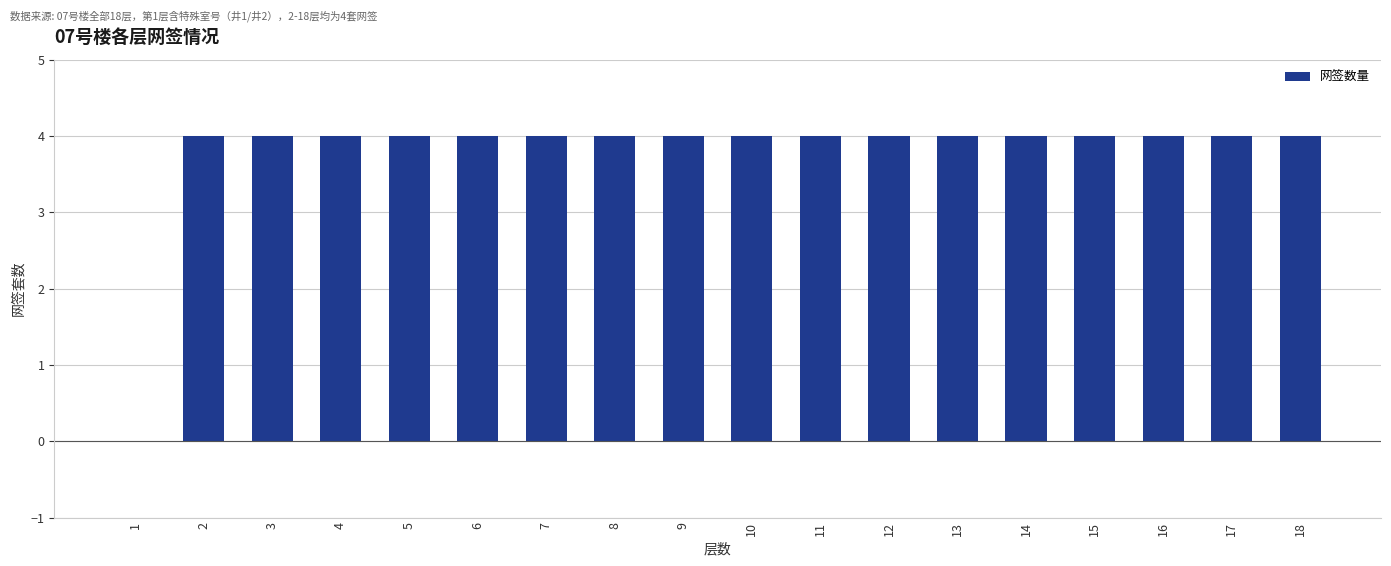

How many categories are shown in the chart?

18